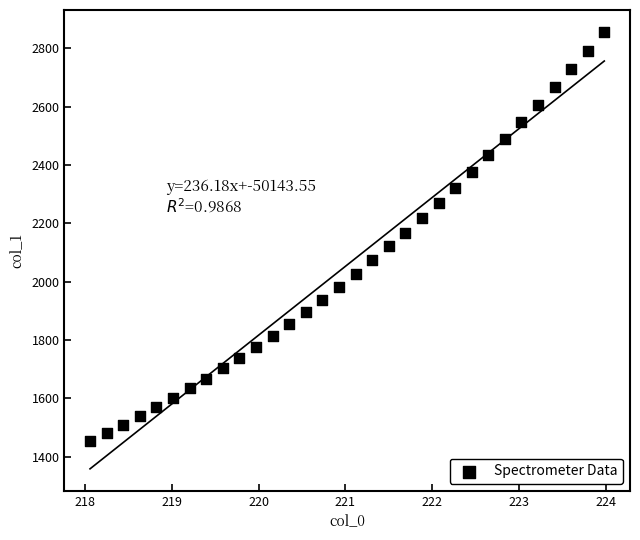

What is the range of Y values (max minus min)?

1402.3